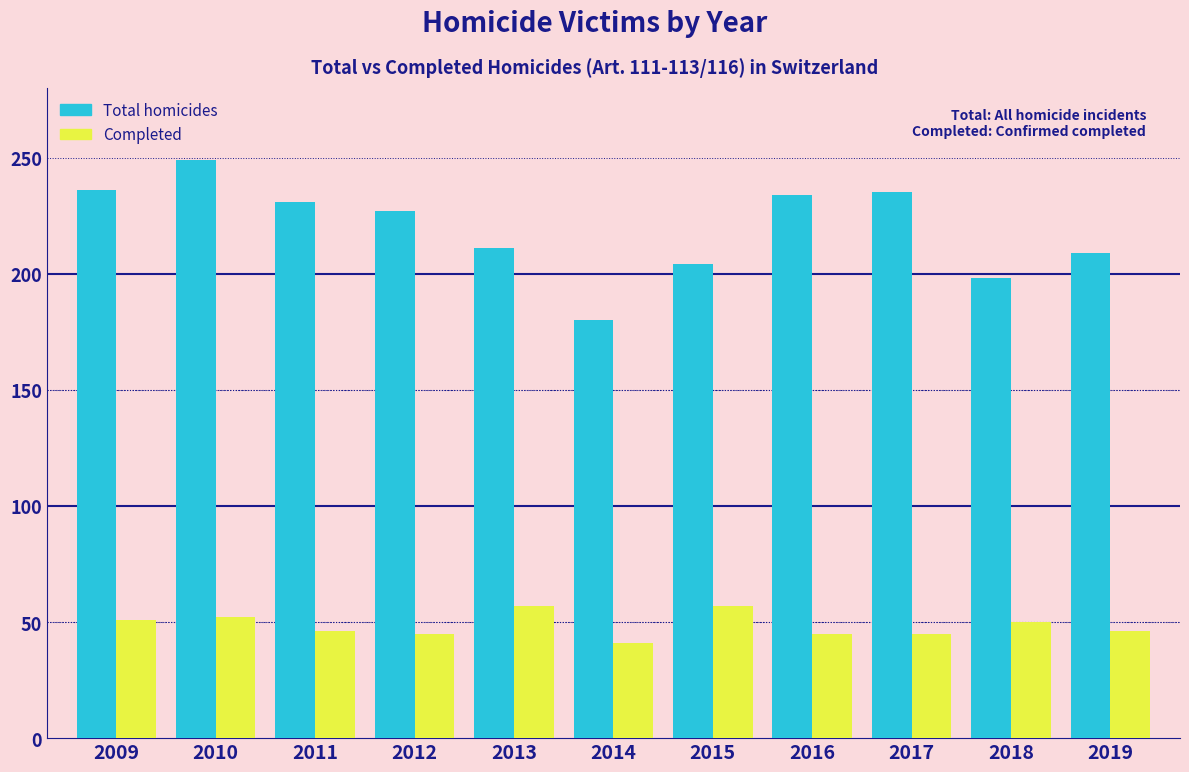

What value does the Completed series have at 2016?

45